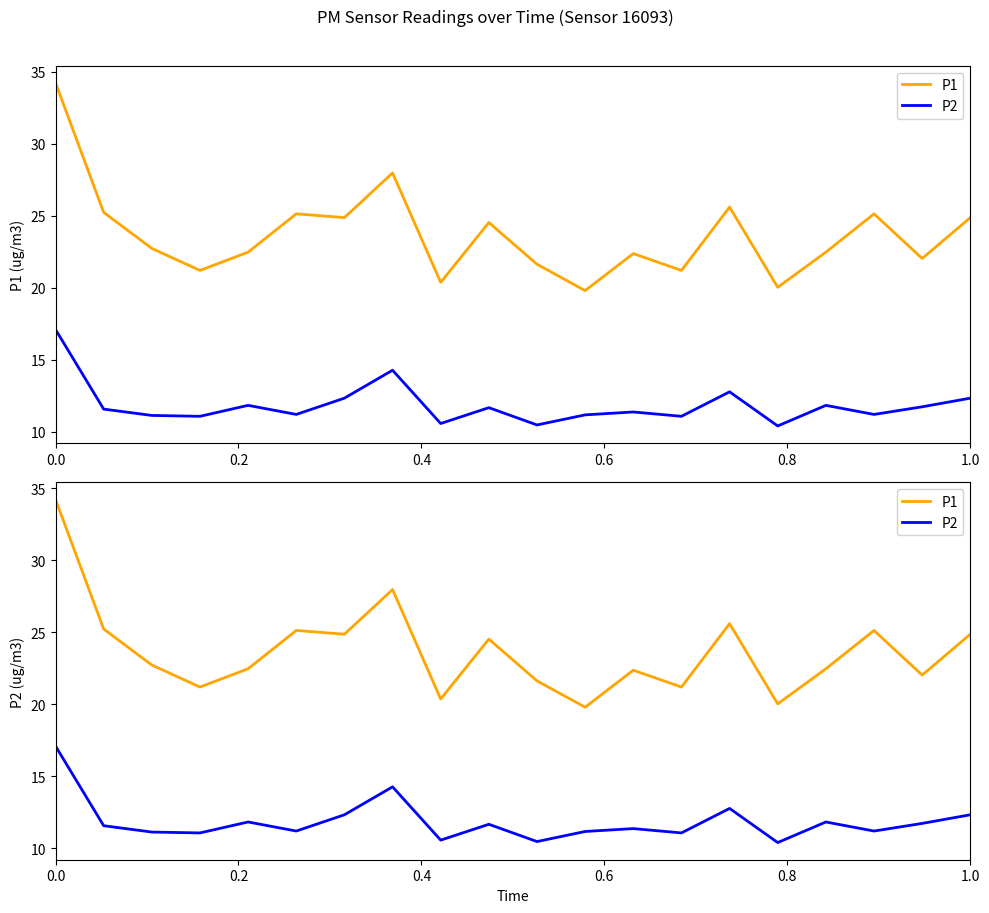

What are all the series names shown in the legend?

P1, P2